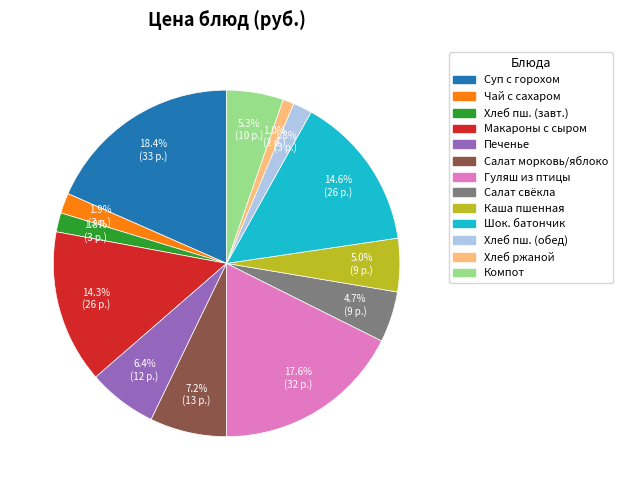

Is there a majority slice in this chart?

No